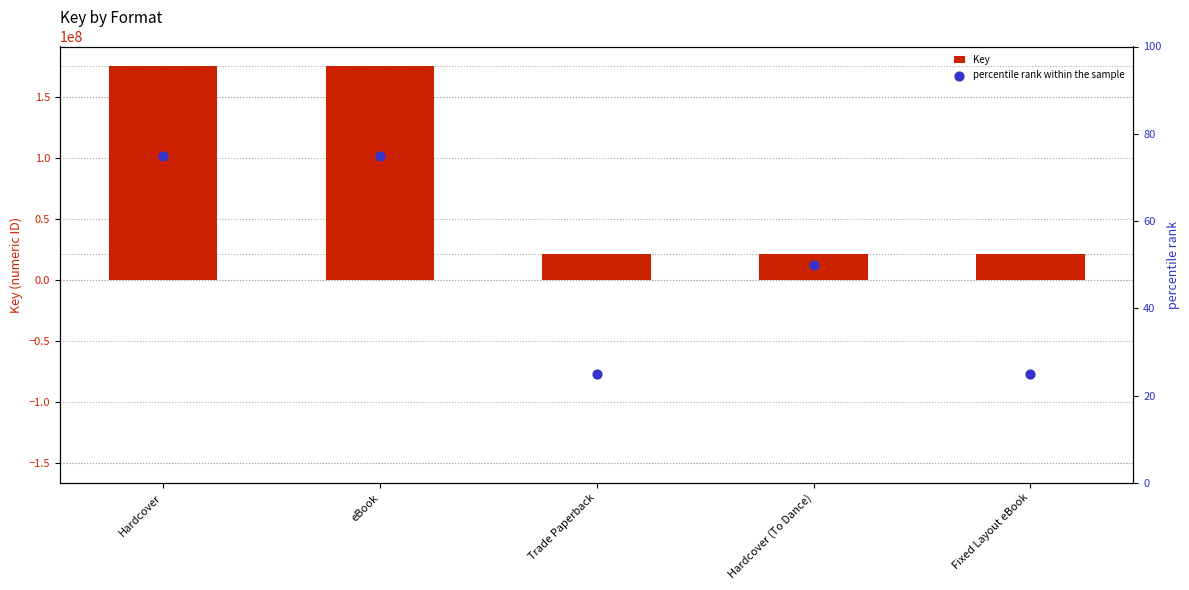

Which series has the largest total across all categories?

Key